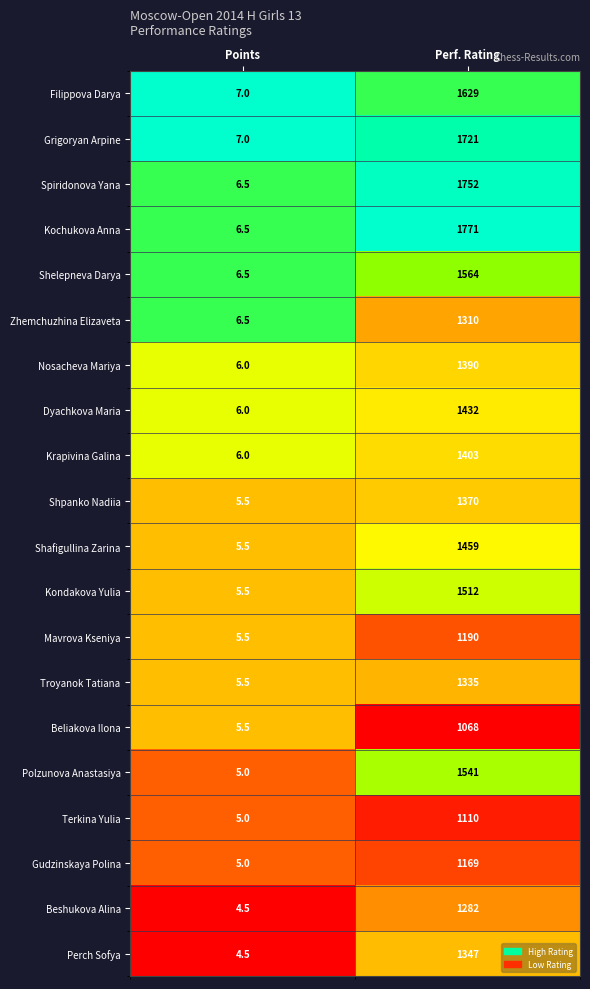

The value of Kondakova Yulia at Perf. Rating is 2422.6. True or false?

False